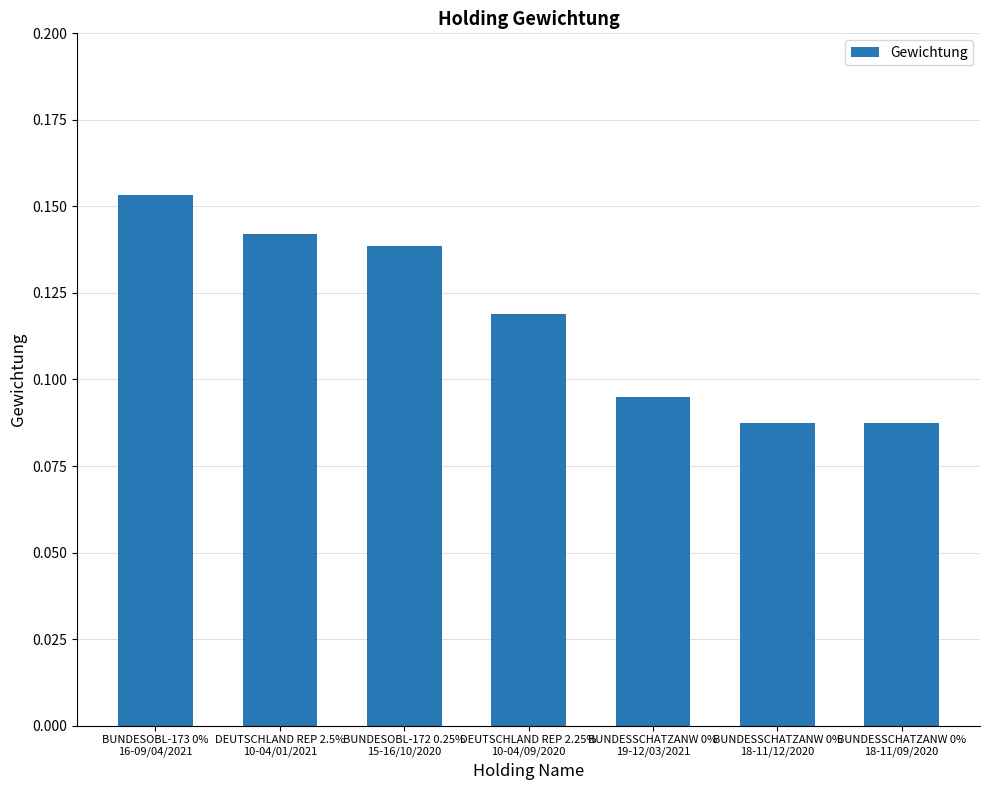

How many values are between 0 and 1?

7